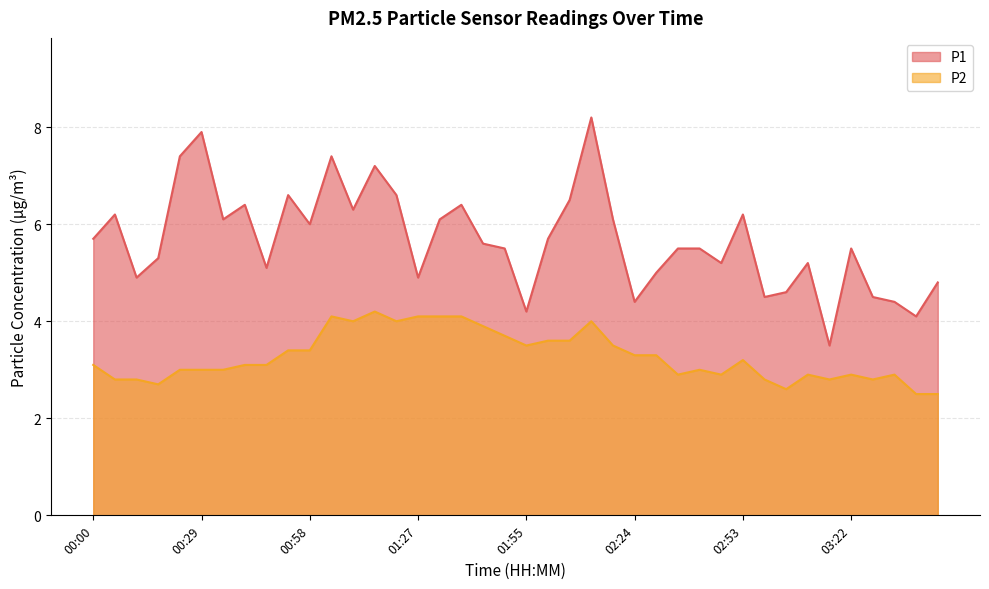

Reading right to left, list all the values displayed in this chart.

P1: 4.8	4.1	4.4	4.5	5.5	3.5	5.2	4.6	4.5	6.2	5.2	5.5	5.5	5.0	4.4	6.1	8.2	6.5	5.7	4.2	5.5	5.6	6.4	6.1	4.9	6.6	7.2	6.3	7.4	6.0	6.6	5.1	6.4	6.1	7.9	7.4	5.3	4.9	6.2	5.7
P2: 2.5	2.5	2.9	2.8	2.9	2.8	2.9	2.6	2.8	3.2	2.9	3.0	2.9	3.3	3.3	3.5	4.0	3.6	3.6	3.5	3.7	3.9	4.1	4.1	4.1	4.0	4.2	4.0	4.1	3.4	3.4	3.1	3.1	3.0	3.0	3.0	2.7	2.8	2.8	3.1